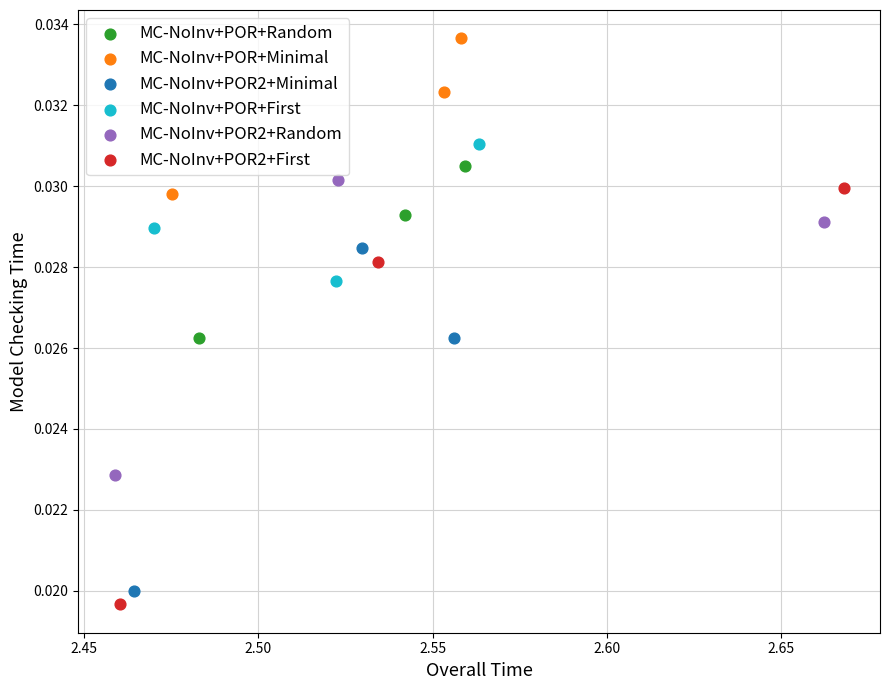

Which series contains the highest Y value?

MC-NoInv+POR+Minimal